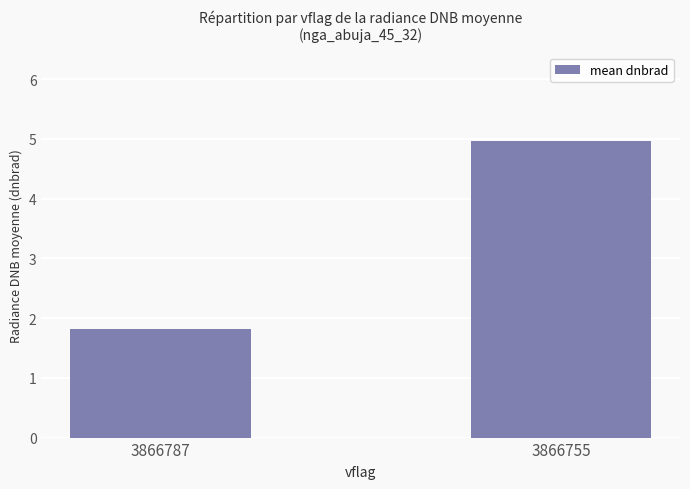

What is the sum of all values?

6.8